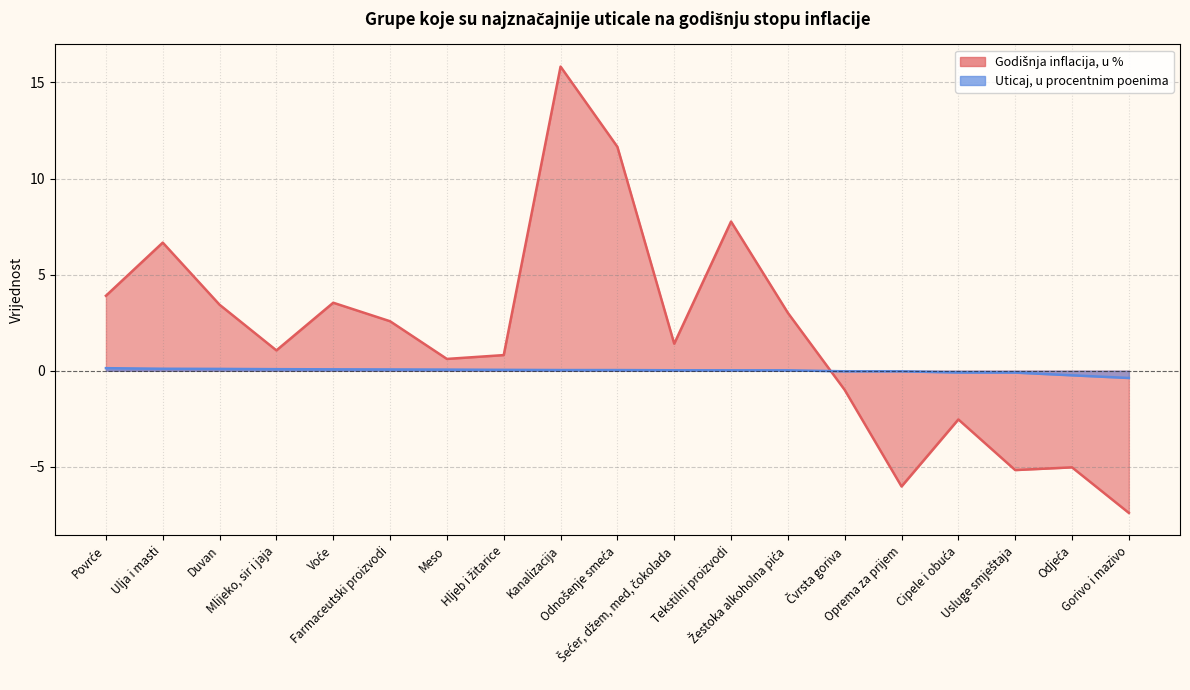

How many data points in Godišnja inflacija, u % are less than 1?

8